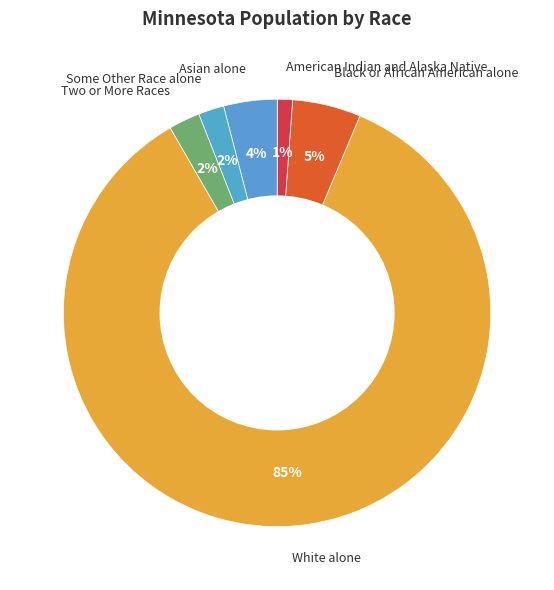

Between Two or More Races and Black or African American alone, which is larger?

Black or African American alone